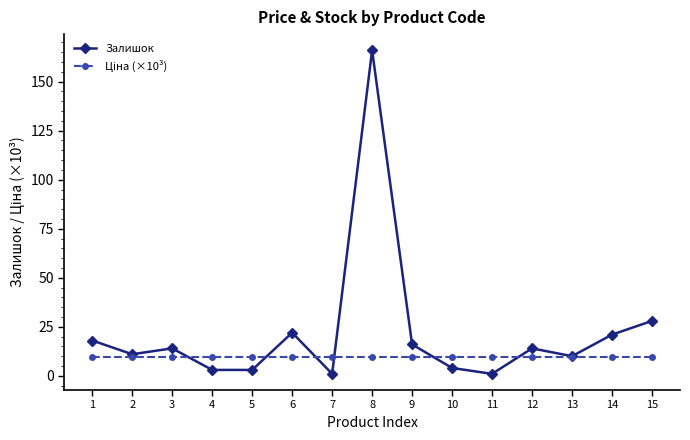

At which label is Залишок closest to 83?

15